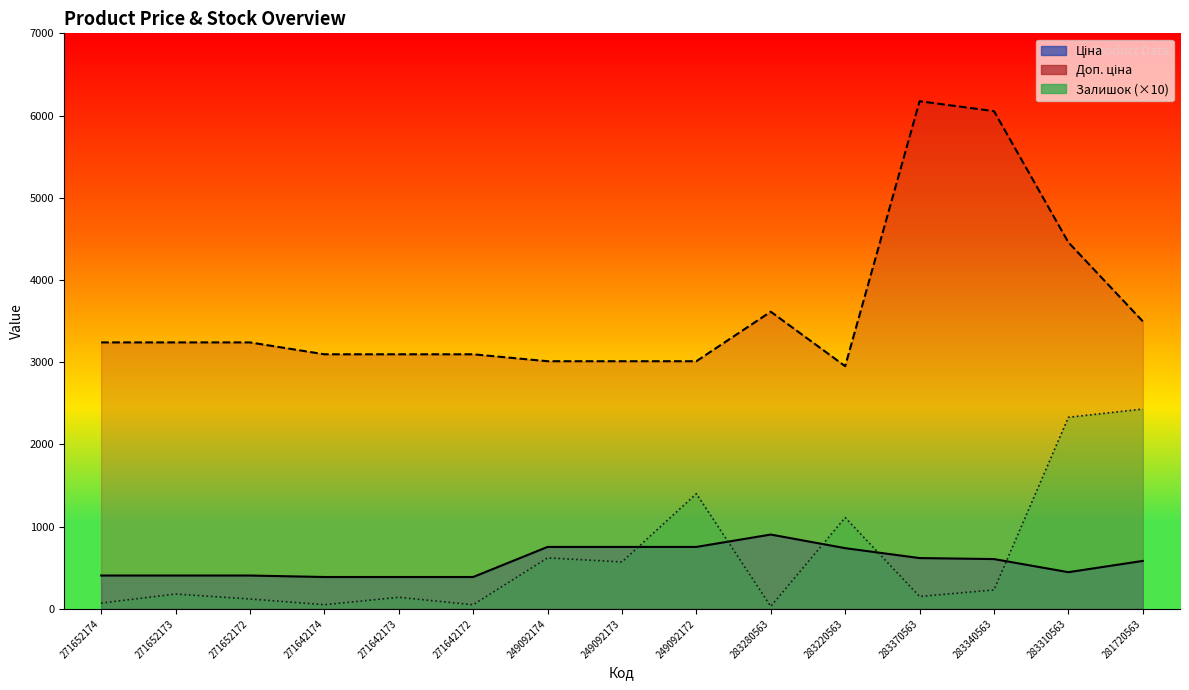

Does the chart display data point markers on the line(s)?

No